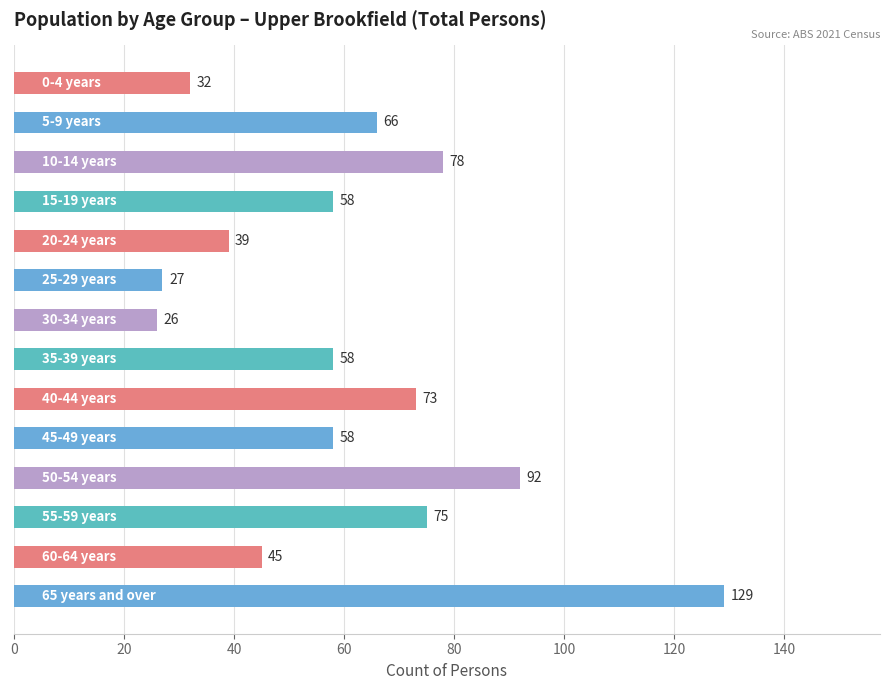

Does the chart contain stacked bars?

No